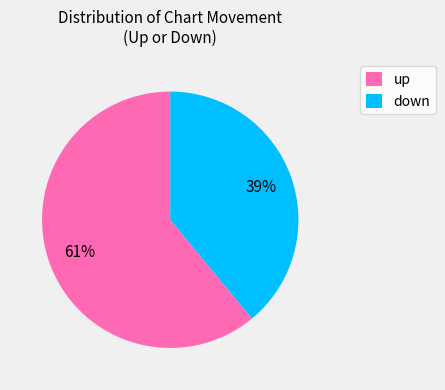

To the nearest percent, what is the average slice percentage?

50%